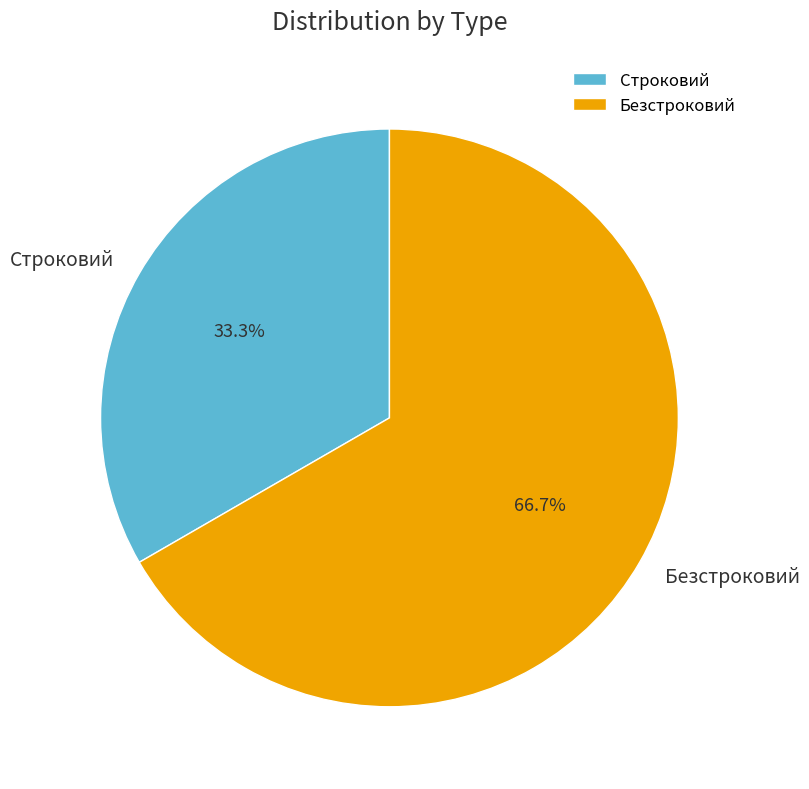

Is it true that Строковий is 33% of the pie?

True